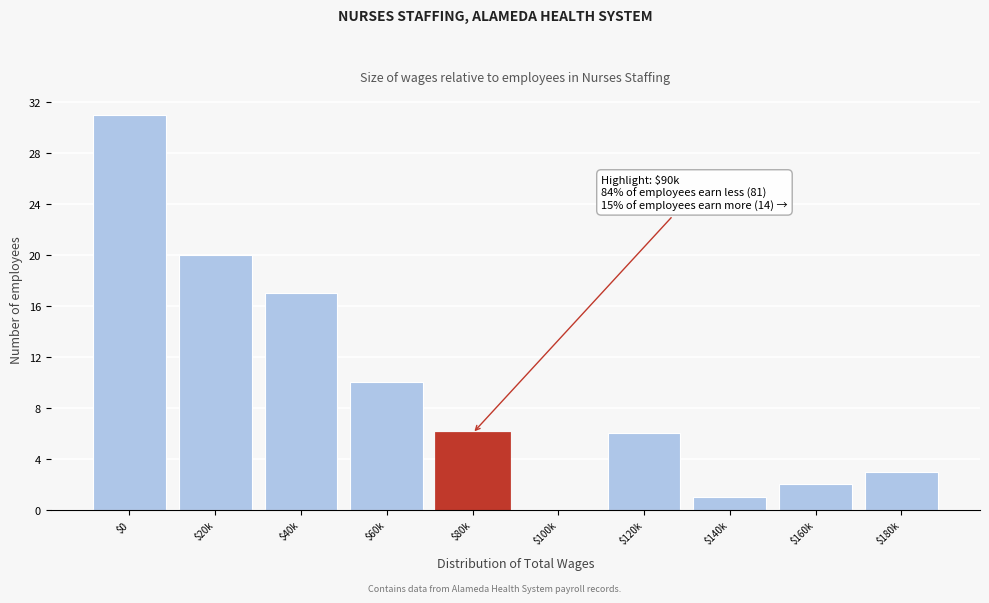

The value at $160k is 1. True or false?

False